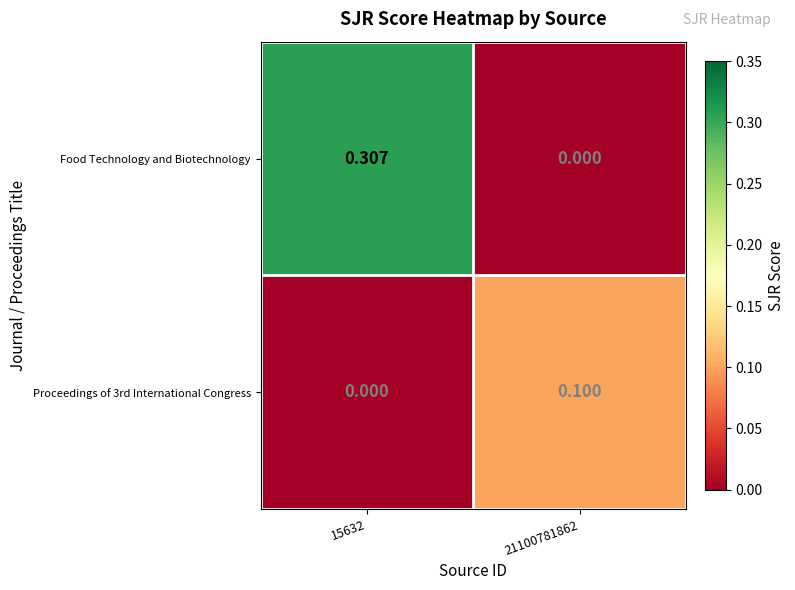

Which series has the largest total across all categories?

Food Technology and Biotechnology